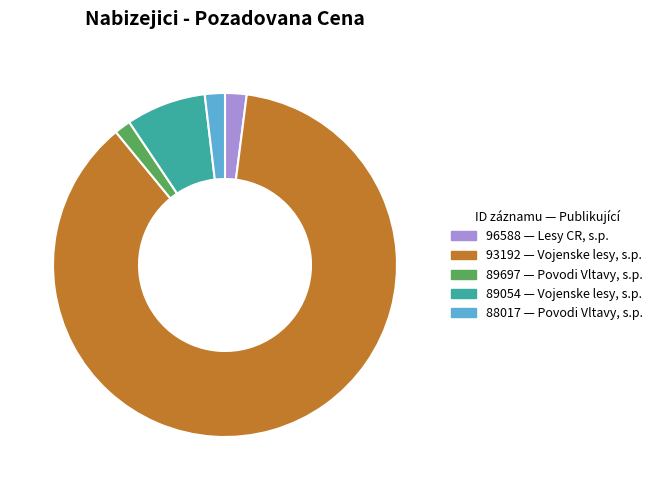

Count the number of slices in the pie.

5